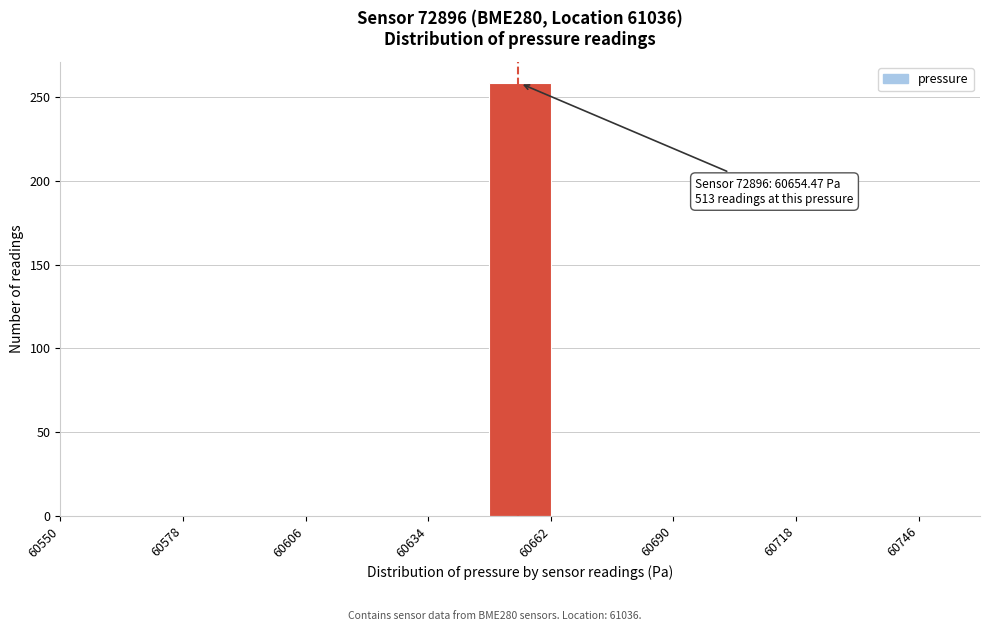

Read against the x-axis, roughly where is the centre of the tallest bar?

60655